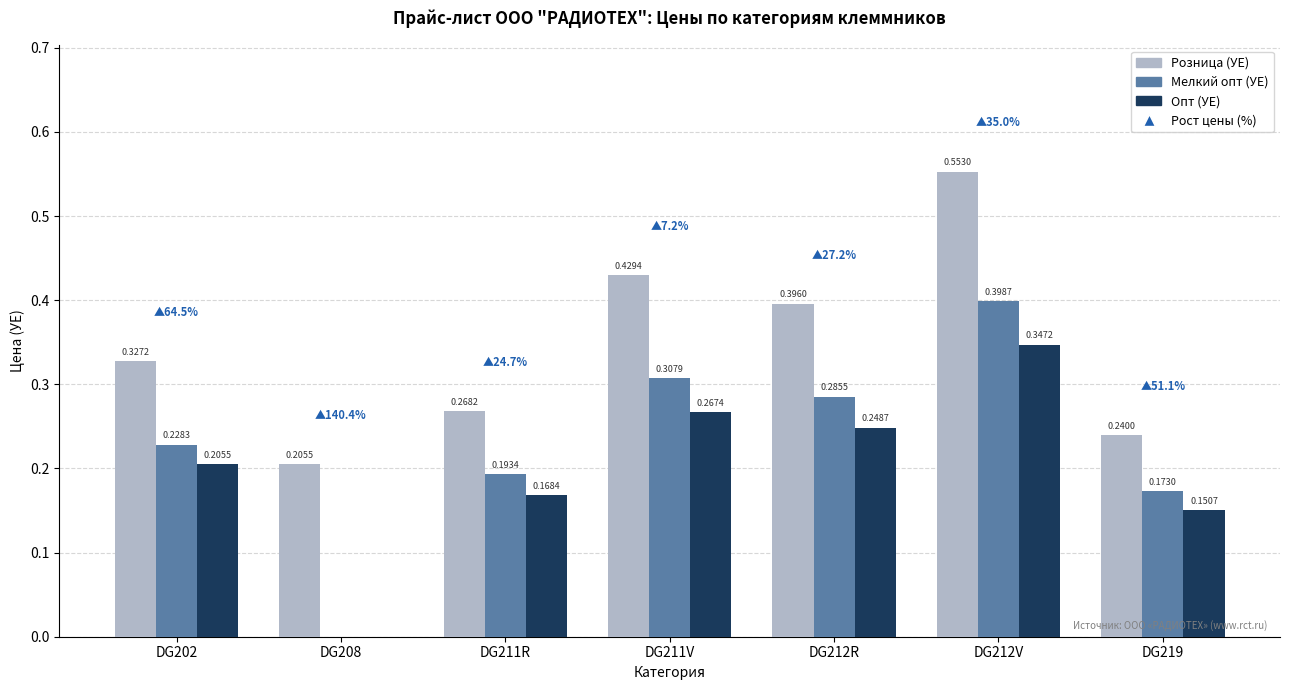

Which series changed the most between DG211V and DG212R?

Розница (УЕ)